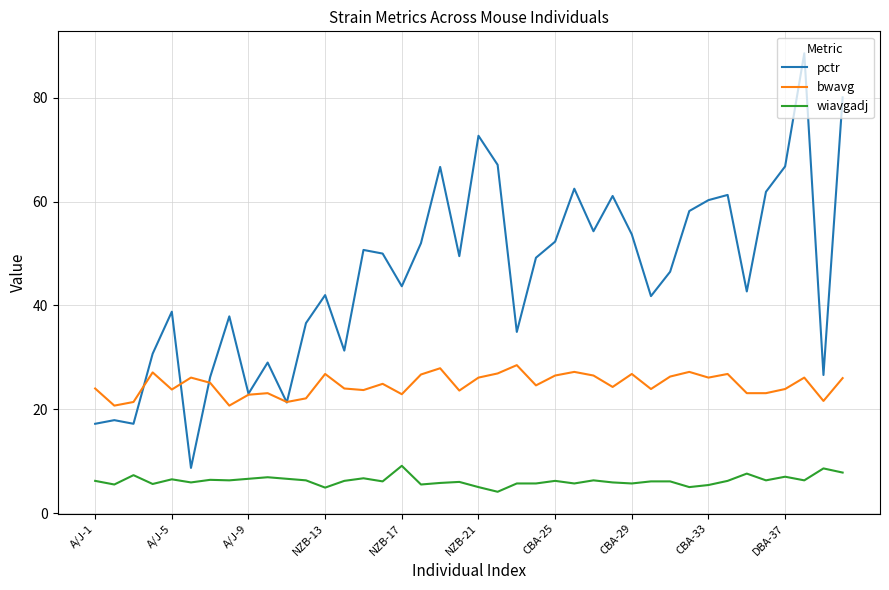

What are all the series names shown in the legend?

pctr, bwavg, wiavgadj